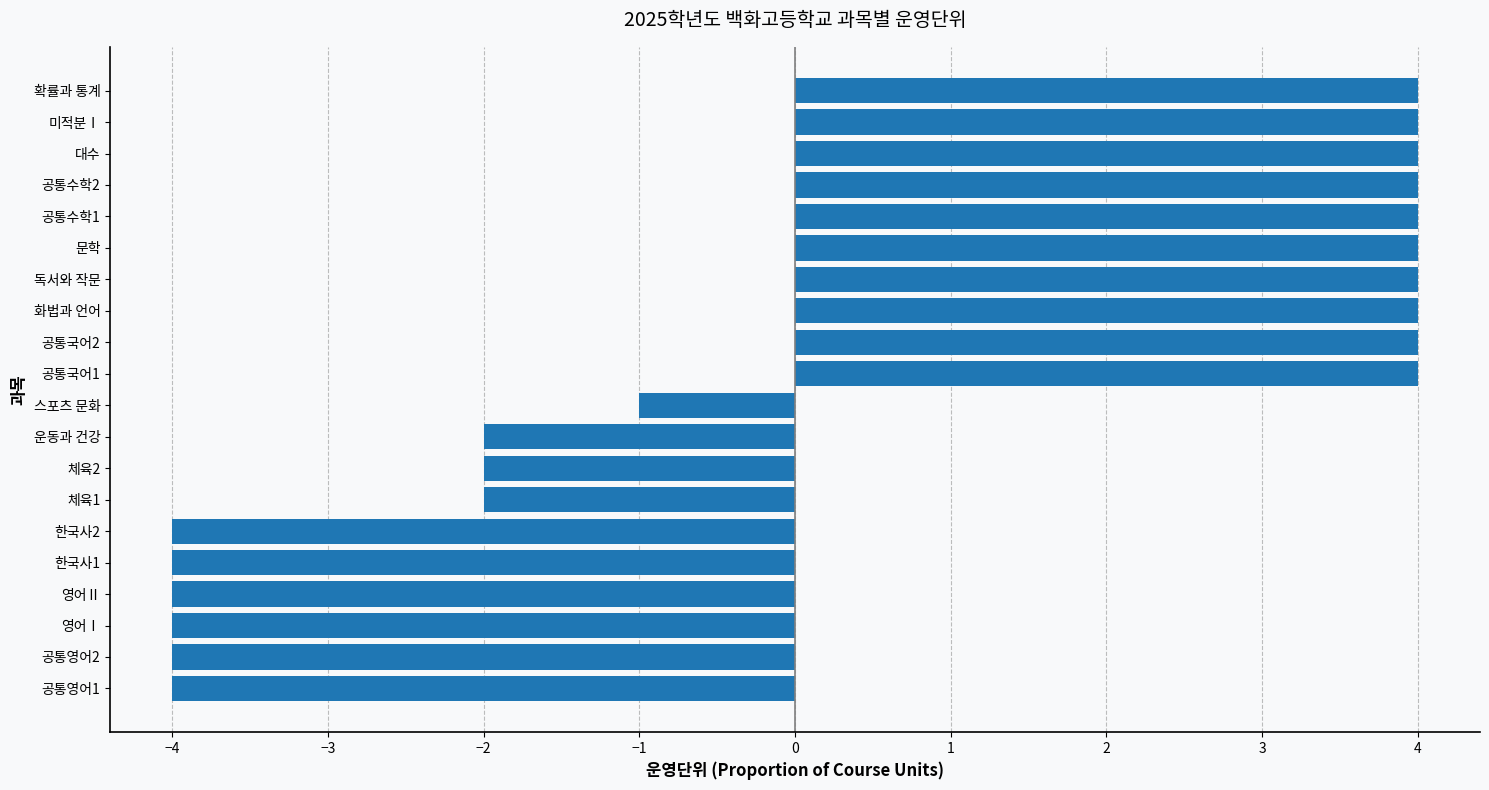

What is the difference between the second highest and second lowest values?

8